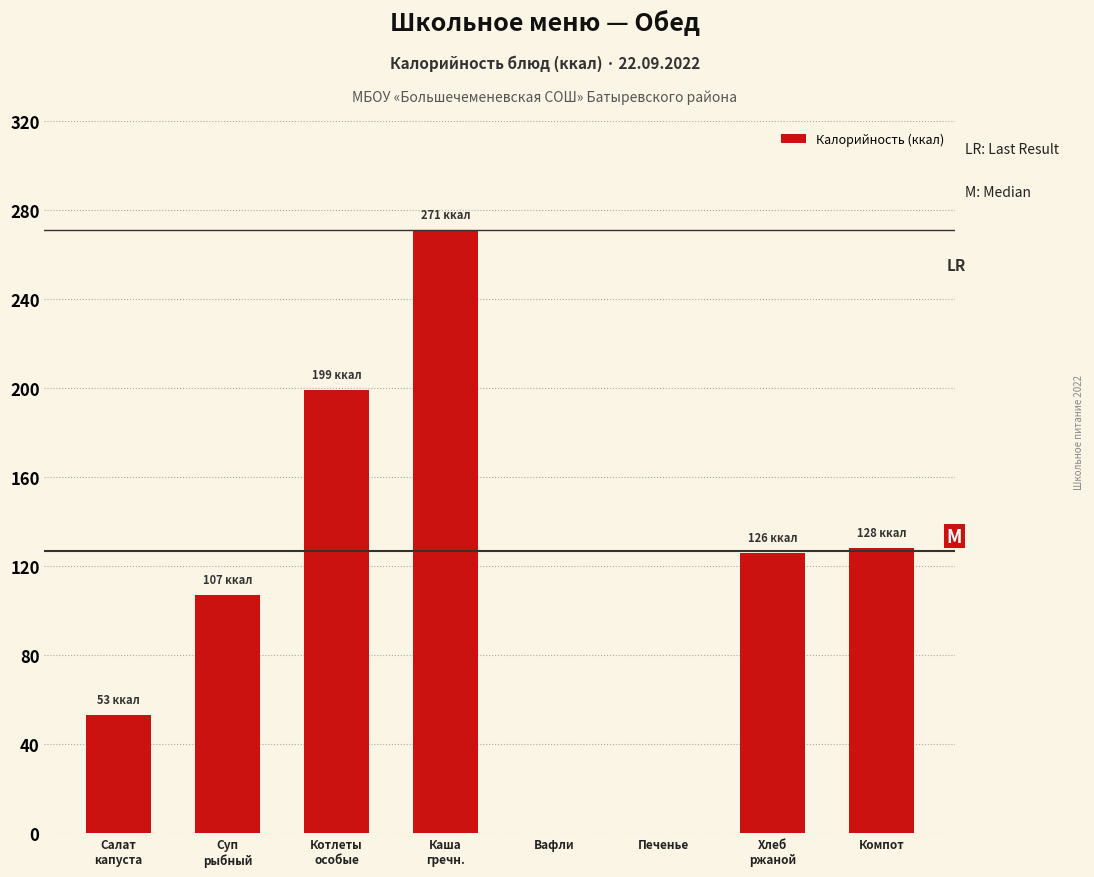

What is the change in value from Вафли to Компот?

+128